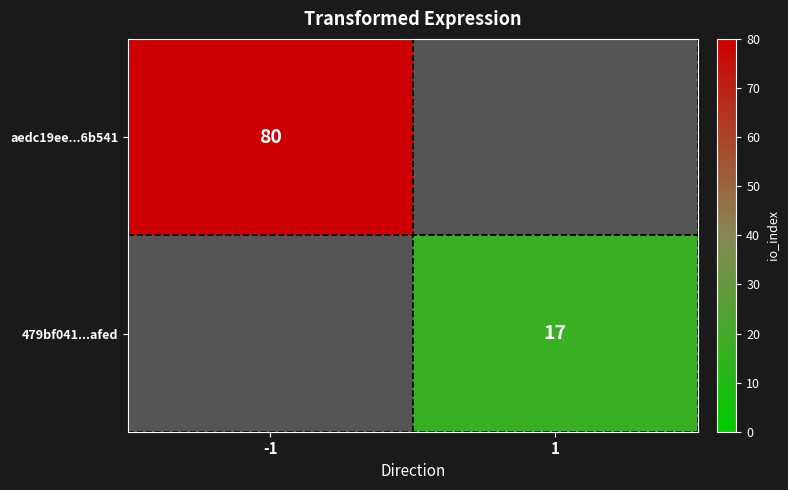

Which category has the highest value across all series?

-1